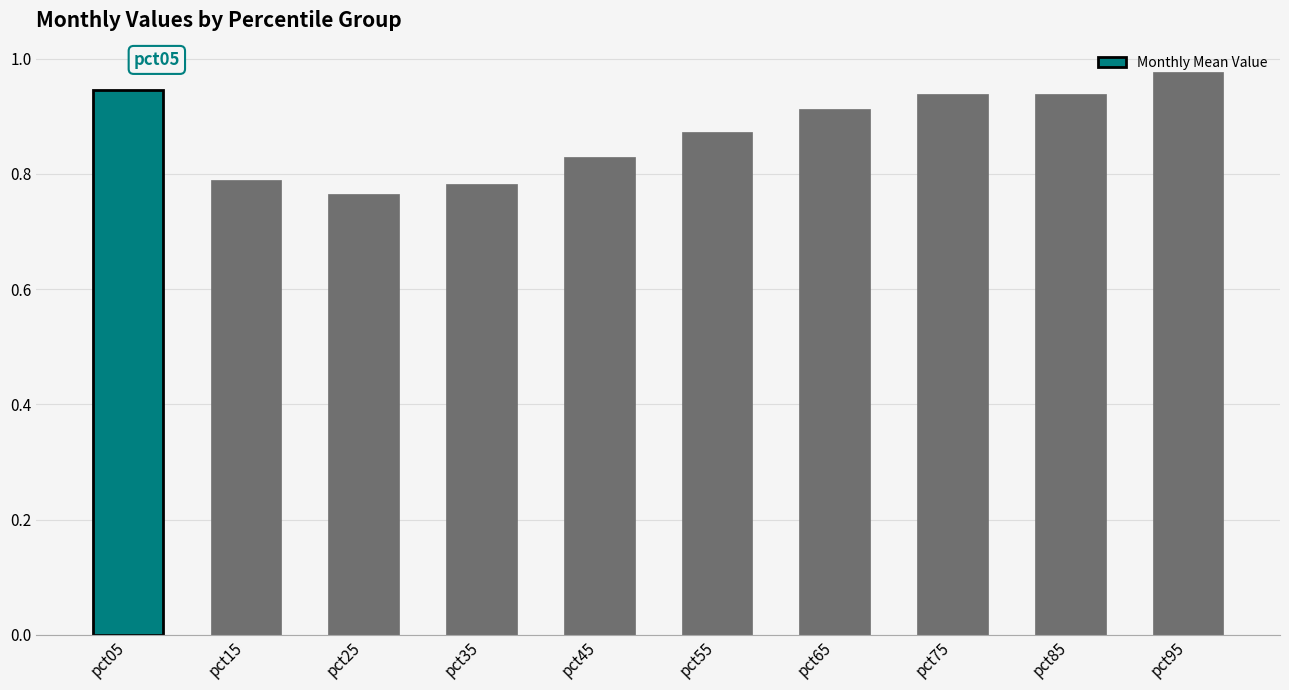

How many bars are there in total?

10